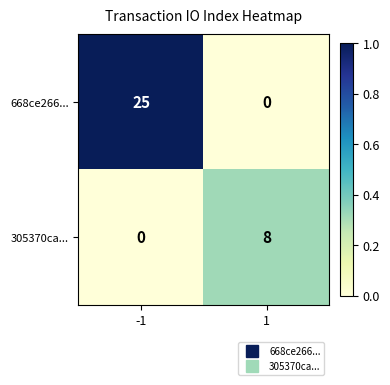

Is it true that 305370ca... equals 5 at -1?

False